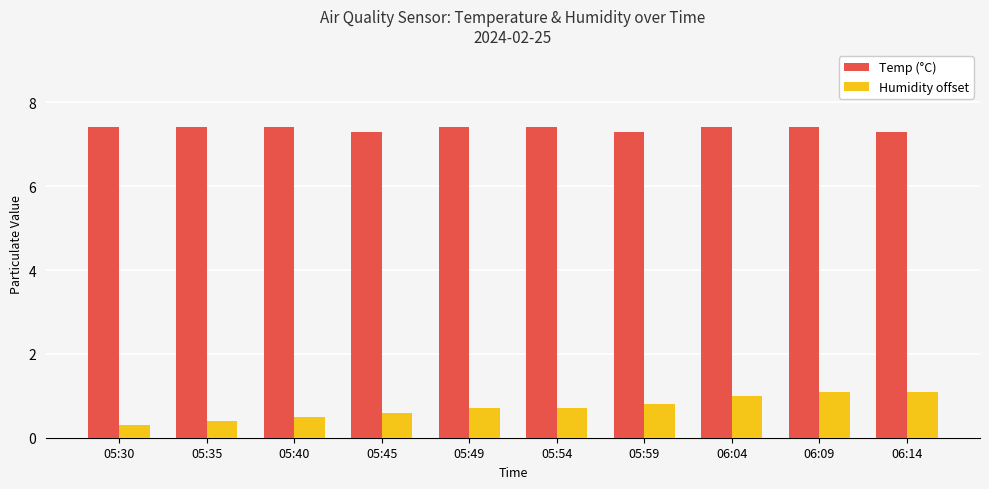

What is the value of the Temp (°C) bar at the 8th from the left?

7.4